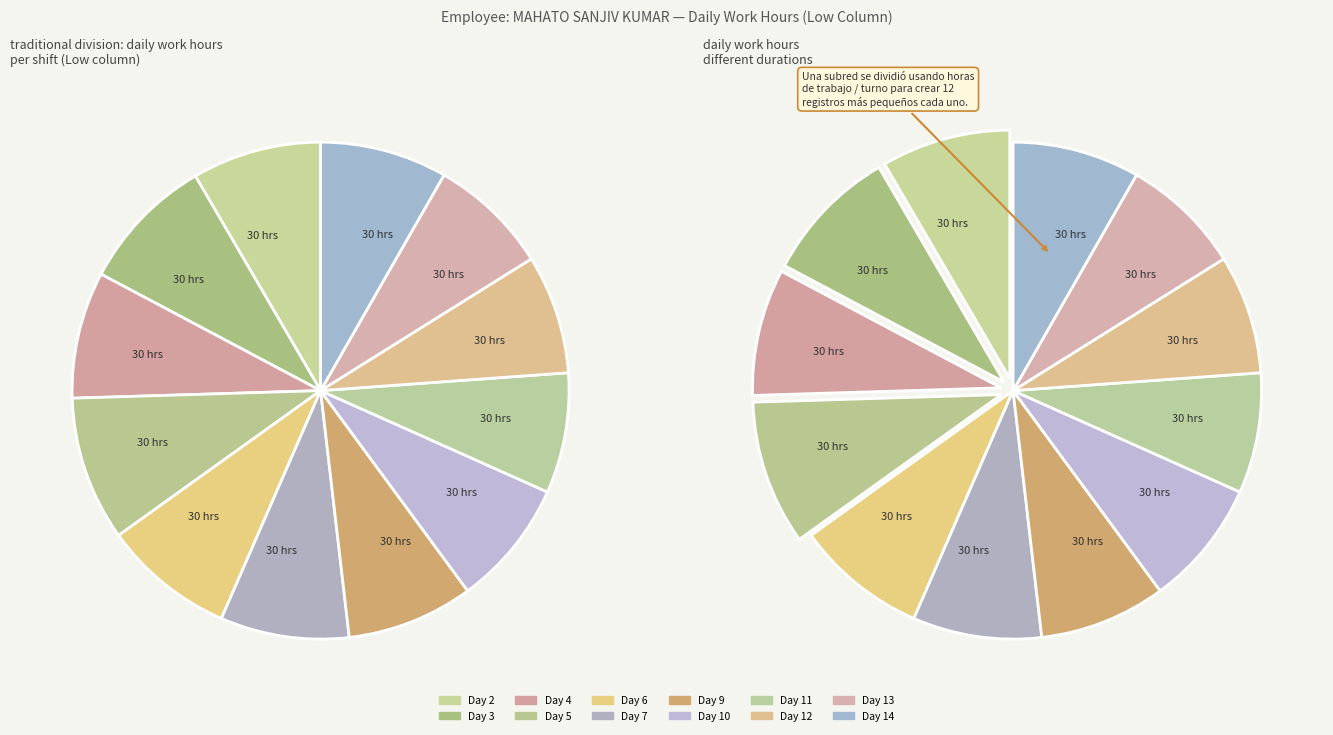

How many slices are in this pie chart?

12